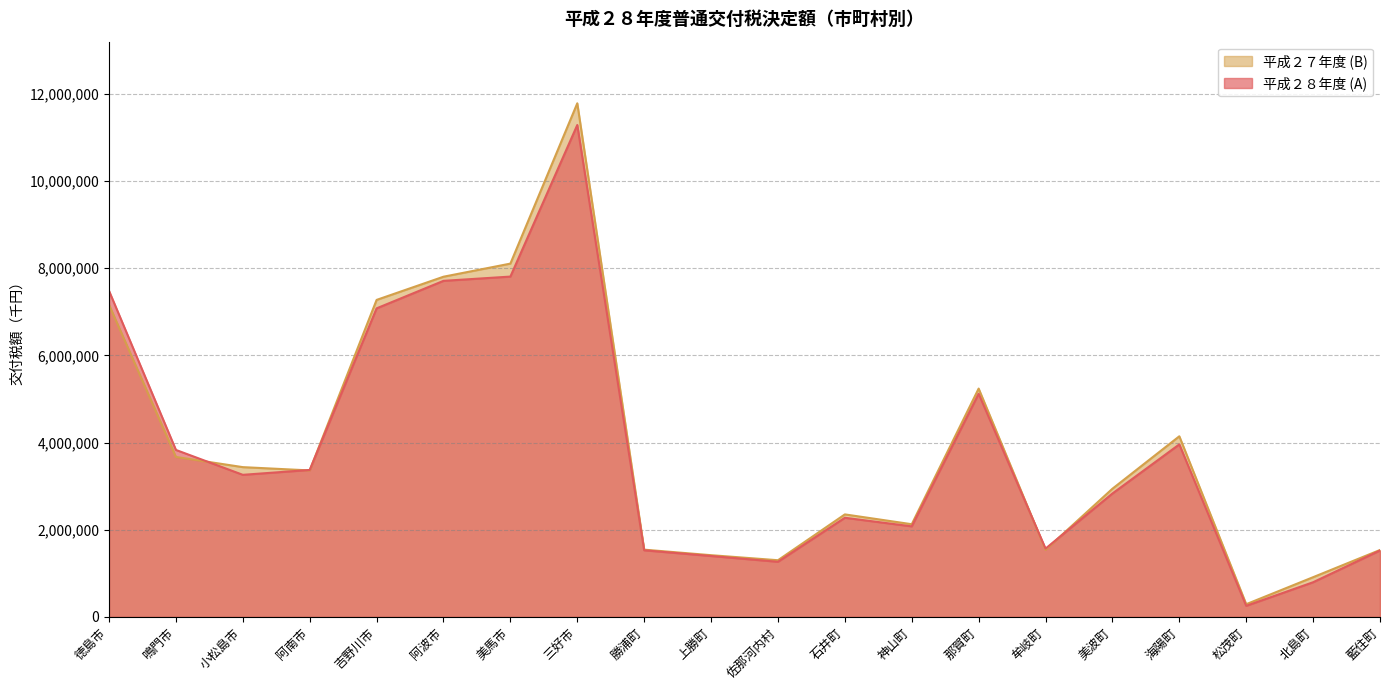

Reading right to left, transcribe all the data shown in this chart.

平成２８年度 (A): 藍住町=1523835	北島町=795119	松茂町=253535	海陽町=3958668	美波町=2831220	牟岐町=1566889	那賀町=5119875	神山町=2077540	石井町=2274431	佐那河内村=1264404	上勝町=1397073	勝浦町=1528143	三好市=11287285	美馬市=7808939	阿波市=7711097	吉野川市=7079769	阿南市=3371530	小松島市=3259898	鳴門市=3831118	徳島市=7481008
平成２７年度 (B): 藍住町=1534940	北島町=911068	松茂町=291404	海陽町=4144434	美波町=2941149	牟岐町=1538660	那賀町=5239037	神山町=2126426	石井町=2351842	佐那河内村=1300293	上勝町=1415895	勝浦町=1542746	三好市=11785167	美馬市=8106763	阿波市=7805869	吉野川市=7273742	阿南市=3360935	小松島市=3436348	鳴門市=3670275	徳島市=7162429